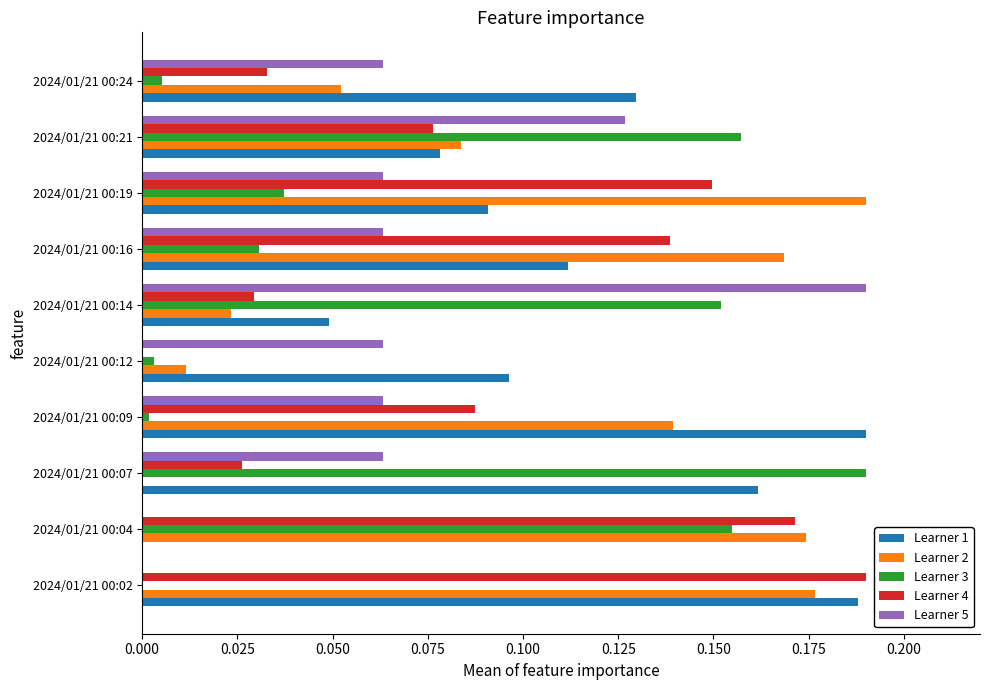

What is the sum of all Learner 1 values?

1.1